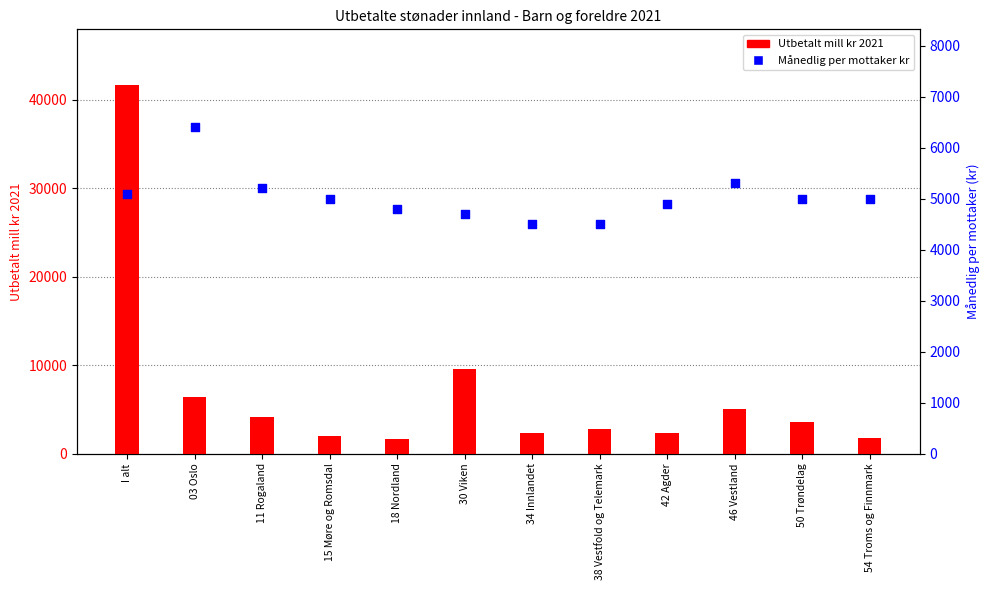

Which series has the widest spread of Y values?

Utbetalt mill kr 2021